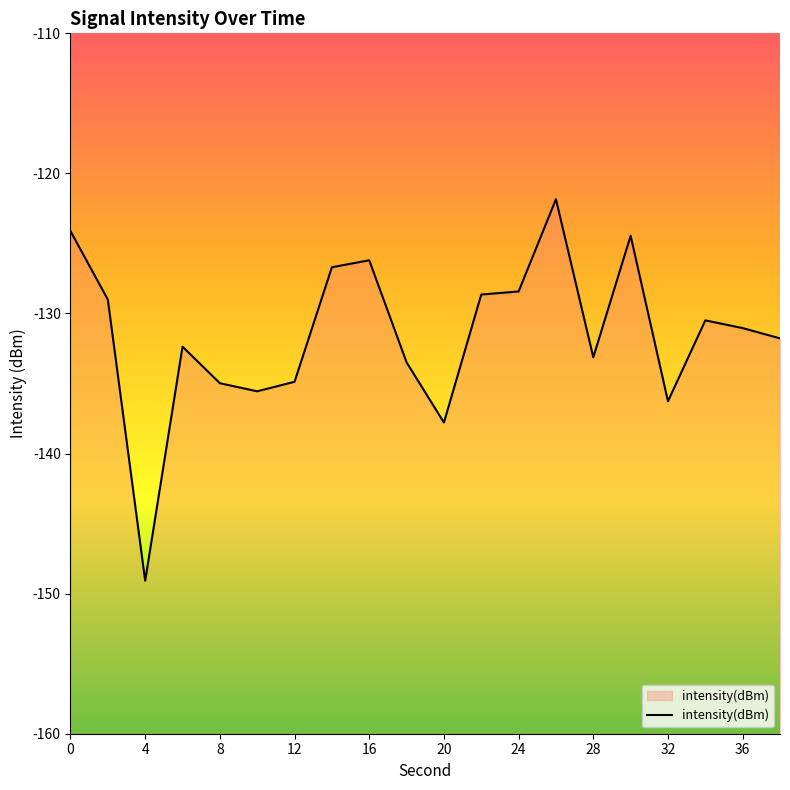

What is the smallest value displayed?

-149.1